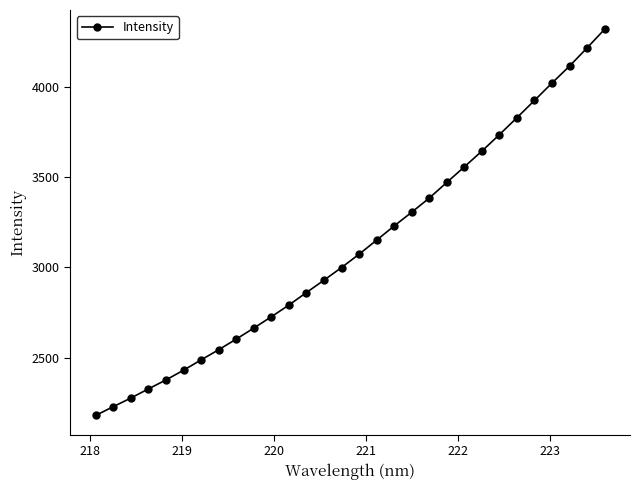

True or false: there are more than 0 points higher than both neighbors.

False